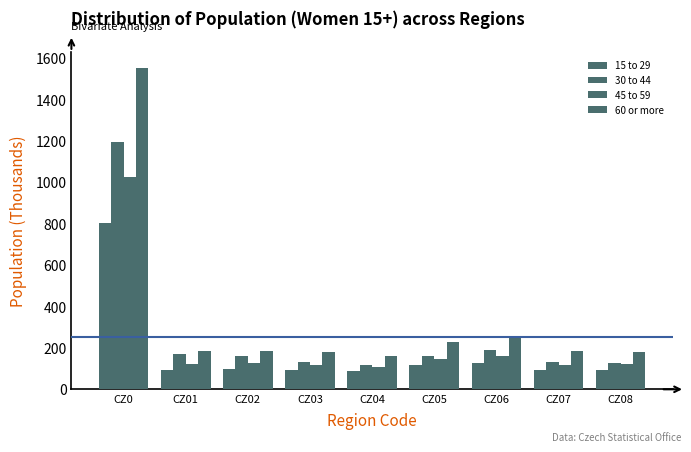

Between CZ02 and CZ05, which is larger?

CZ05